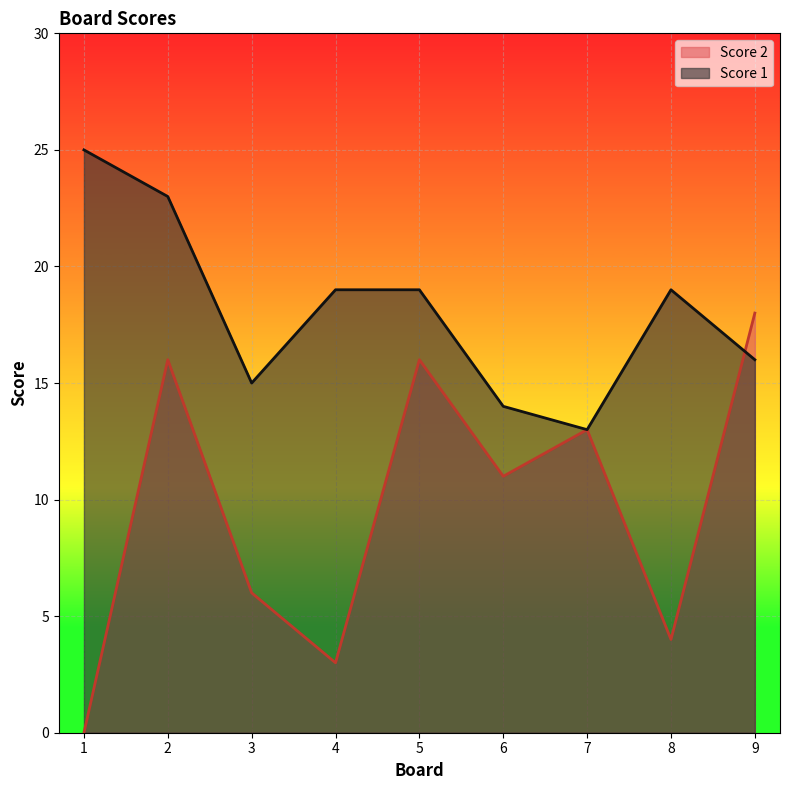

The value of Score 2 at 5 is 16. True or false?

True